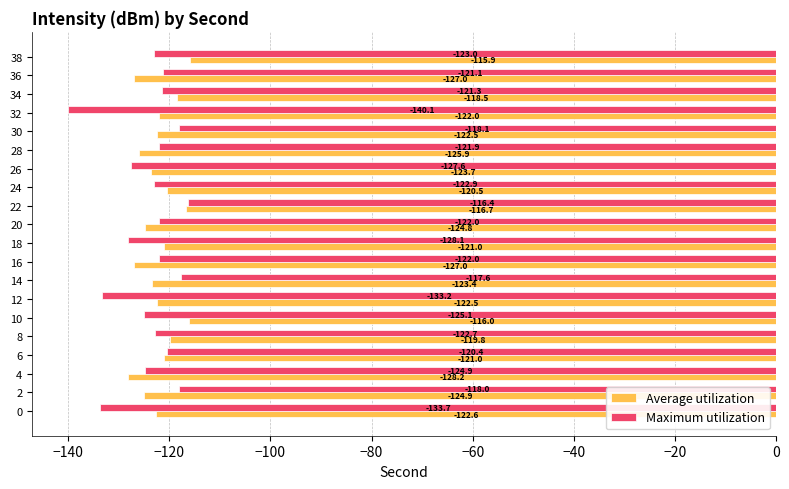

At which category is the sum across all series the highest?

22